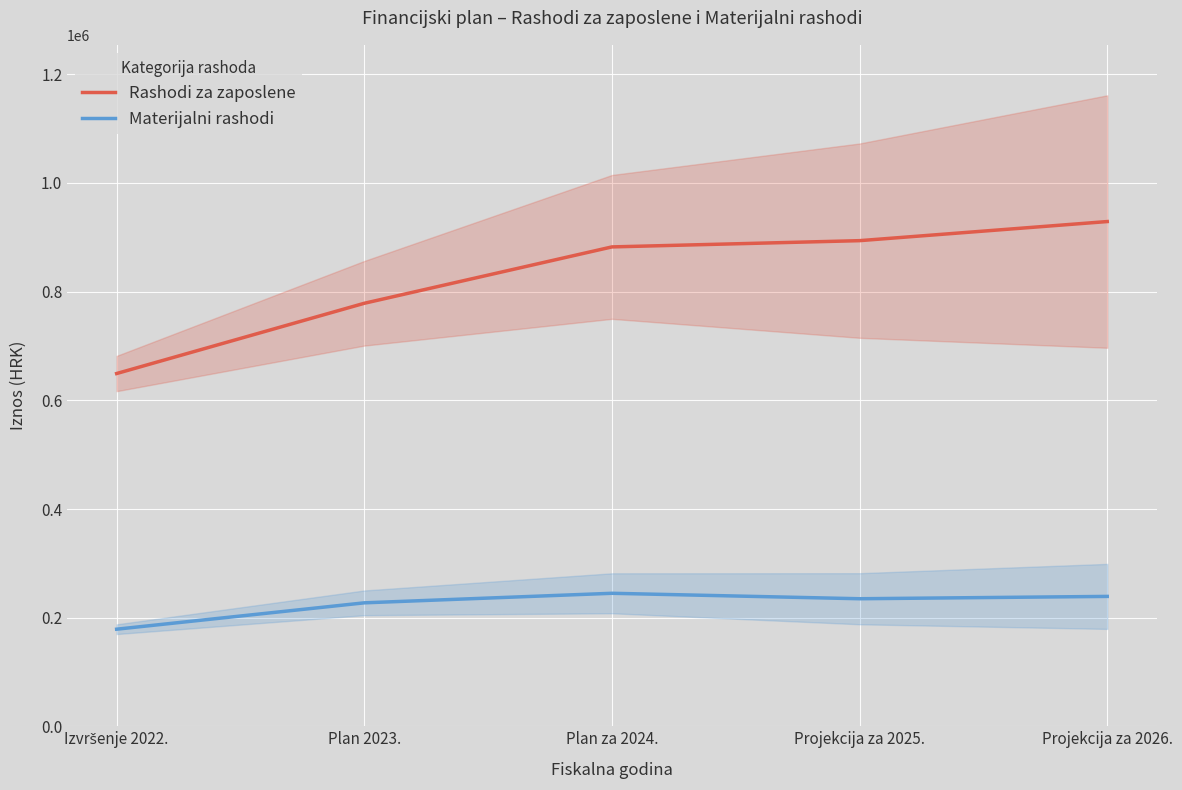

What is the lowest value of the Rashodi za zaposlene series?

649283